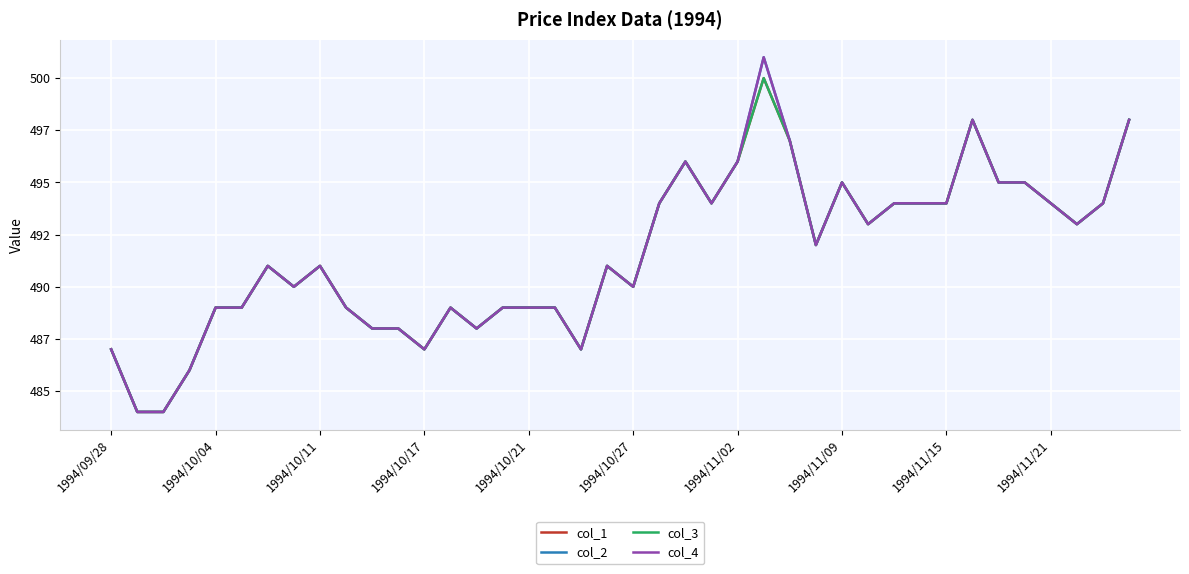

Does the chart have visible grid lines?

Yes